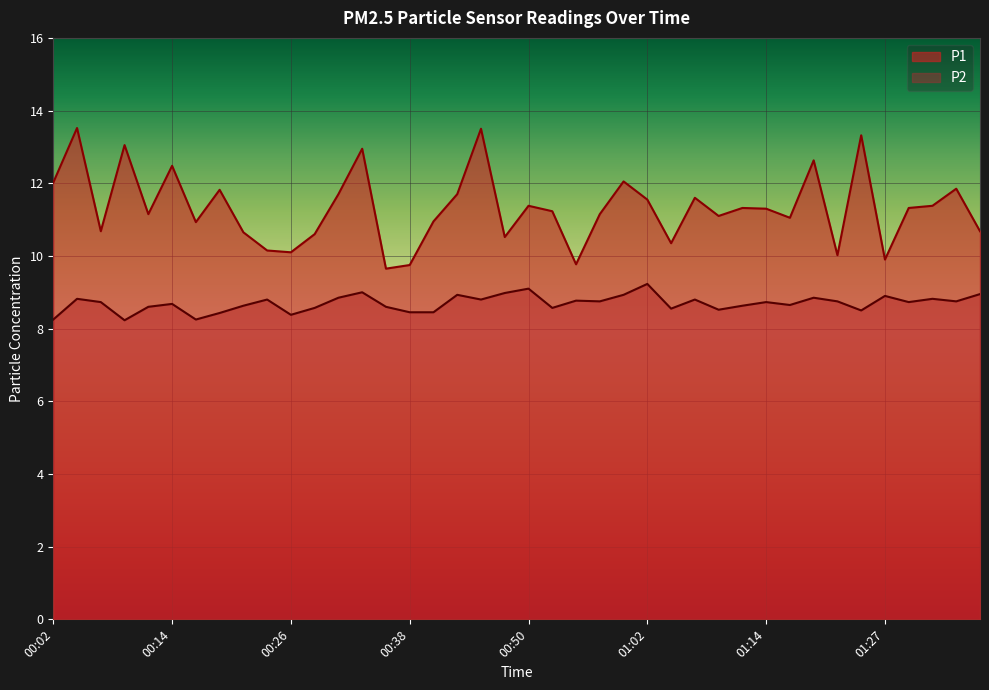

List the series in order of their overall mean, lowest first.

P2, P1